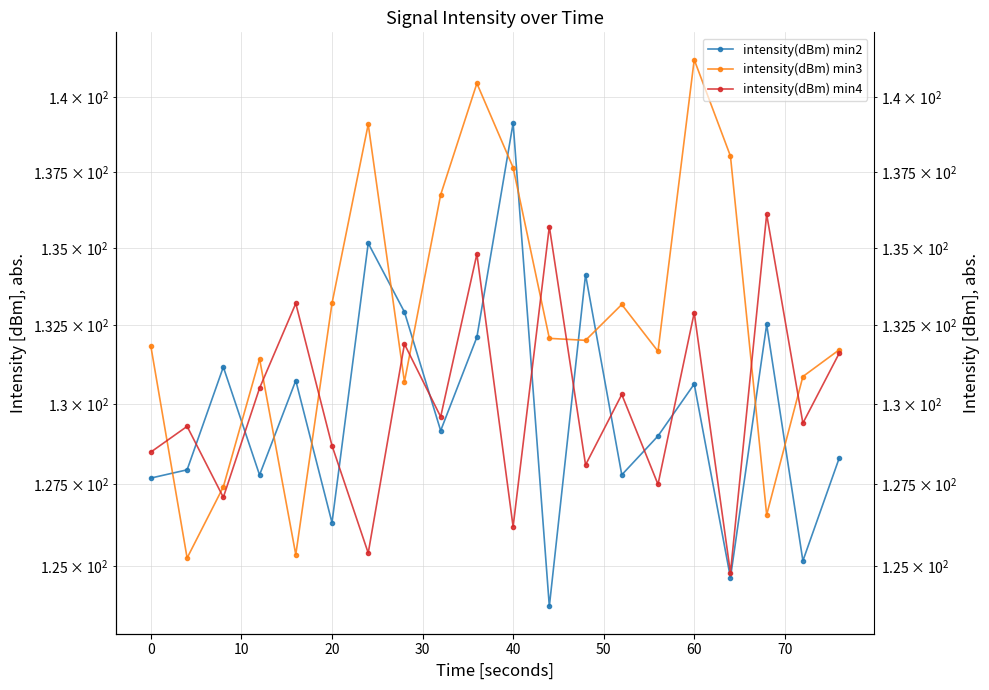

Reading left to right, list all the values displayed in this chart.

intensity(dBm) min2: 127.7	127.9	131.2	127.8	130.7	126.3	135.2	132.9	129.2	132.1	139.1	123.8	134.1	127.8	129.0	130.6	124.7	132.5	125.2	128.3
intensity(dBm) min3: 131.8	125.2	127.4	131.4	125.4	133.2	139.1	130.7	136.7	140.5	137.6	132.1	132.0	133.2	131.7	141.3	138.0	126.6	130.9	131.7
intensity(dBm) min4: 128.5	129.3	127.1	130.5	133.2	128.7	125.4	131.9	129.6	134.8	126.2	135.7	128.1	130.3	127.5	132.9	124.8	136.1	129.4	131.6